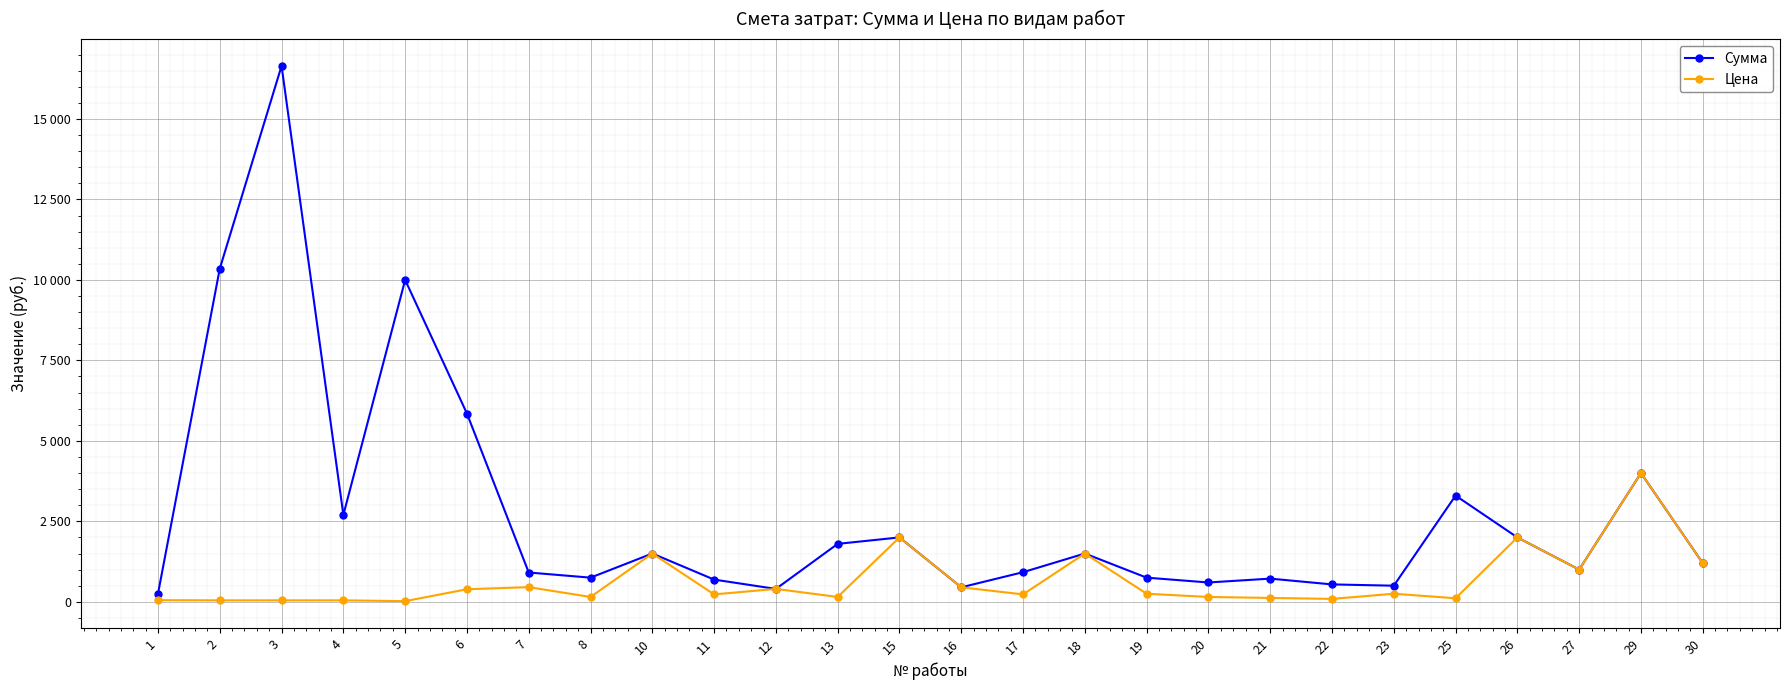

What is the maximum value for Сумма?

16650